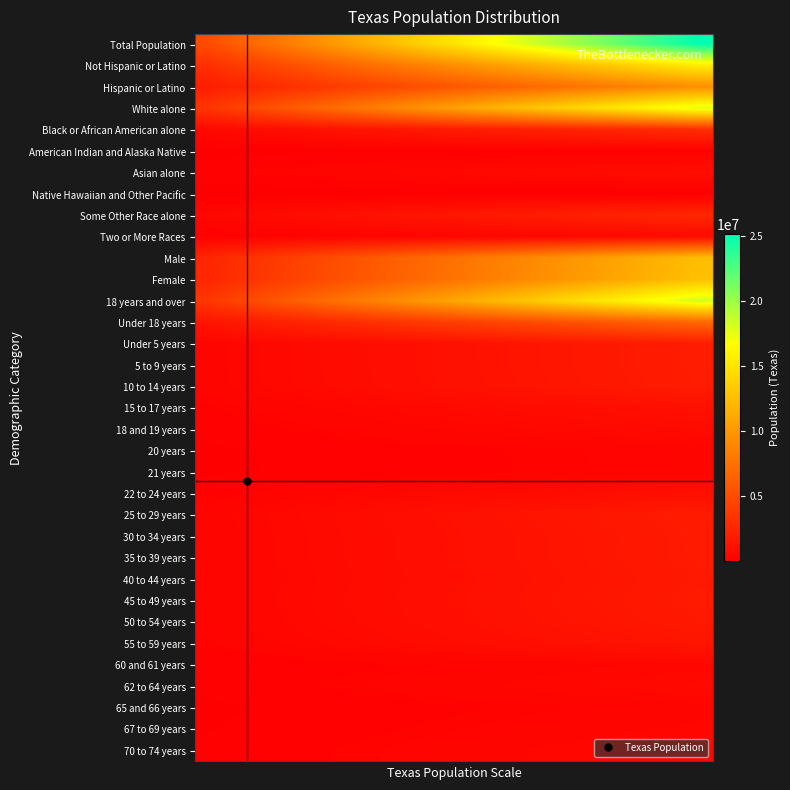

Count the number of data series in this chart.

34